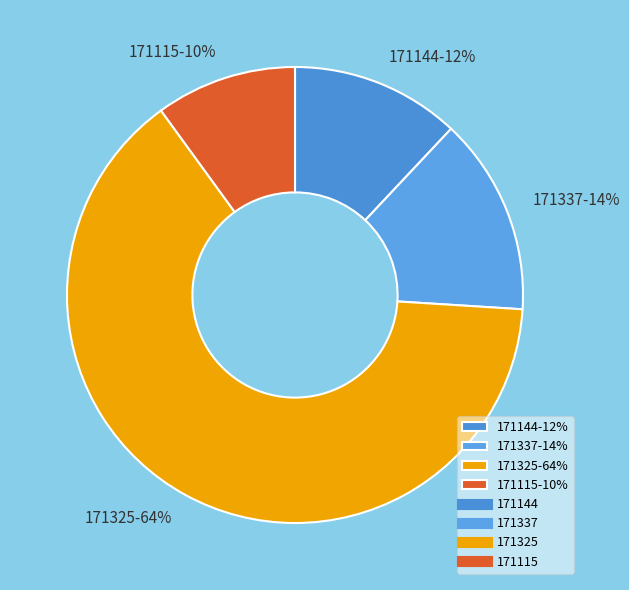

True or false: 171144 accounts for 12% of the total.

True